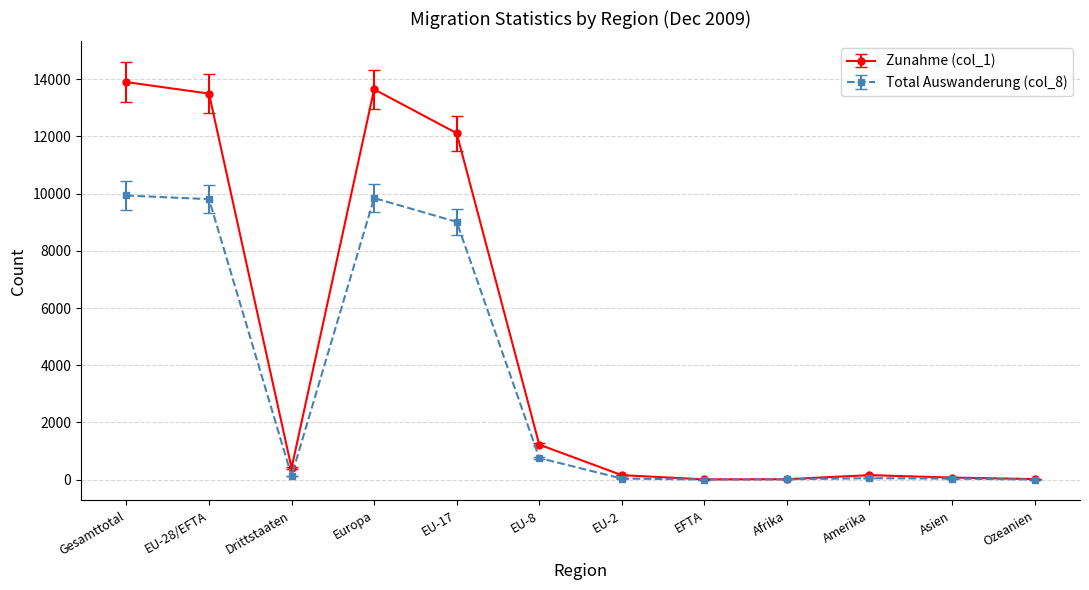

At how many categories does at least one series exceed 13893?

1